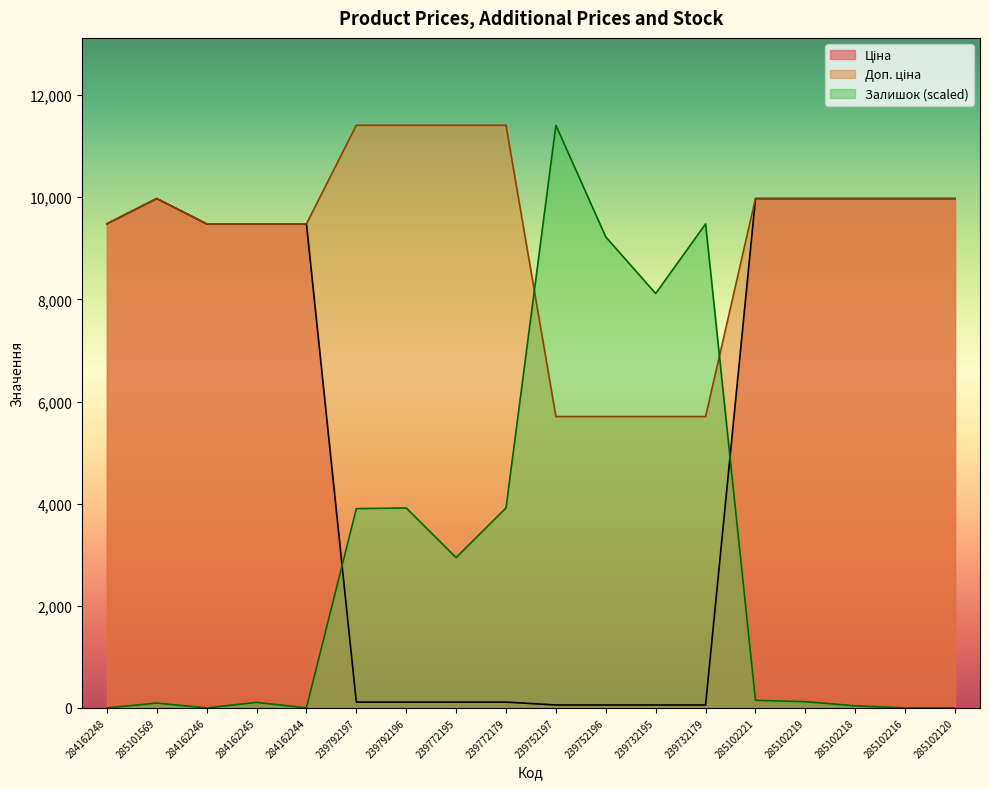

What is the sum of all Ціна values?

98454.8